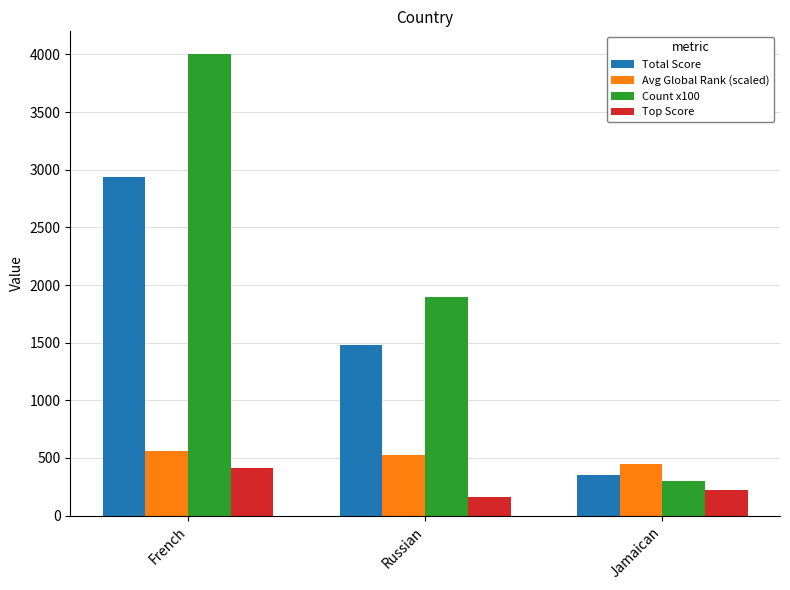

Which category has the lowest value in the Total Score series?

Jamaican